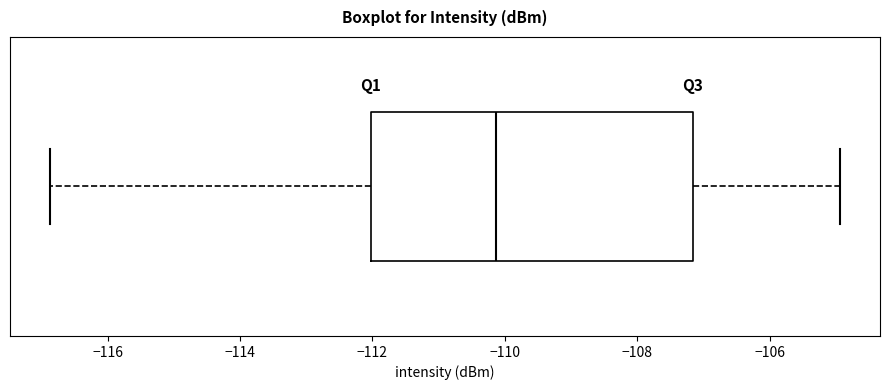

Transcribe this box plot: give where the median line is, the range the box spans, and where the two whiskers end, as read against the x-axis. The values are not printed on the chart, so give them approximately, as read against the axis.

median -110.2, box -112.0 to -107.2, whiskers -116.8 to -105.0